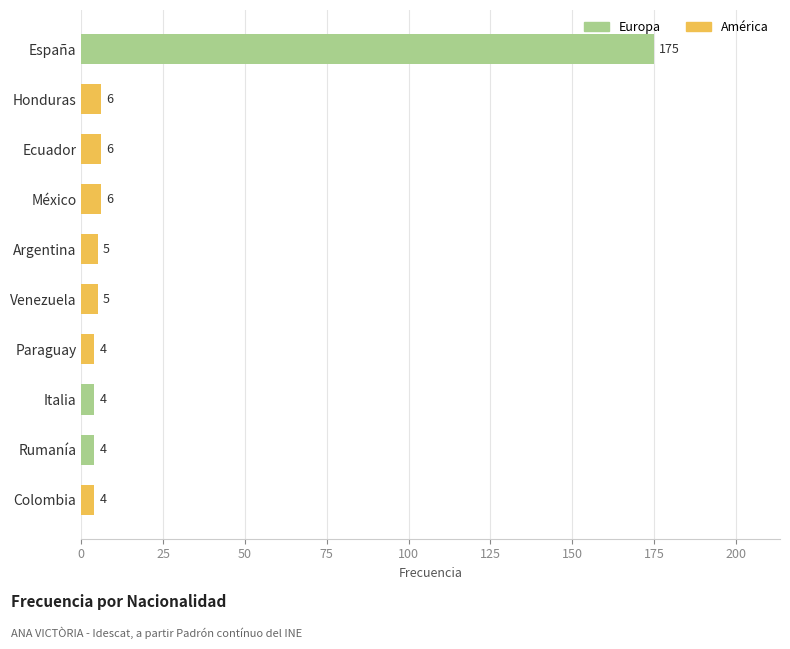

Reading top to bottom, extract all data points from this chart.

175	6	6	6	5	5	4	4	4	4